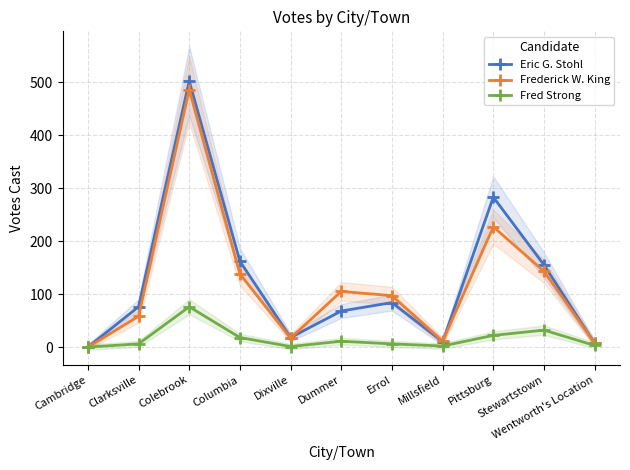

What is the average value of the Frederick W. King series?

117